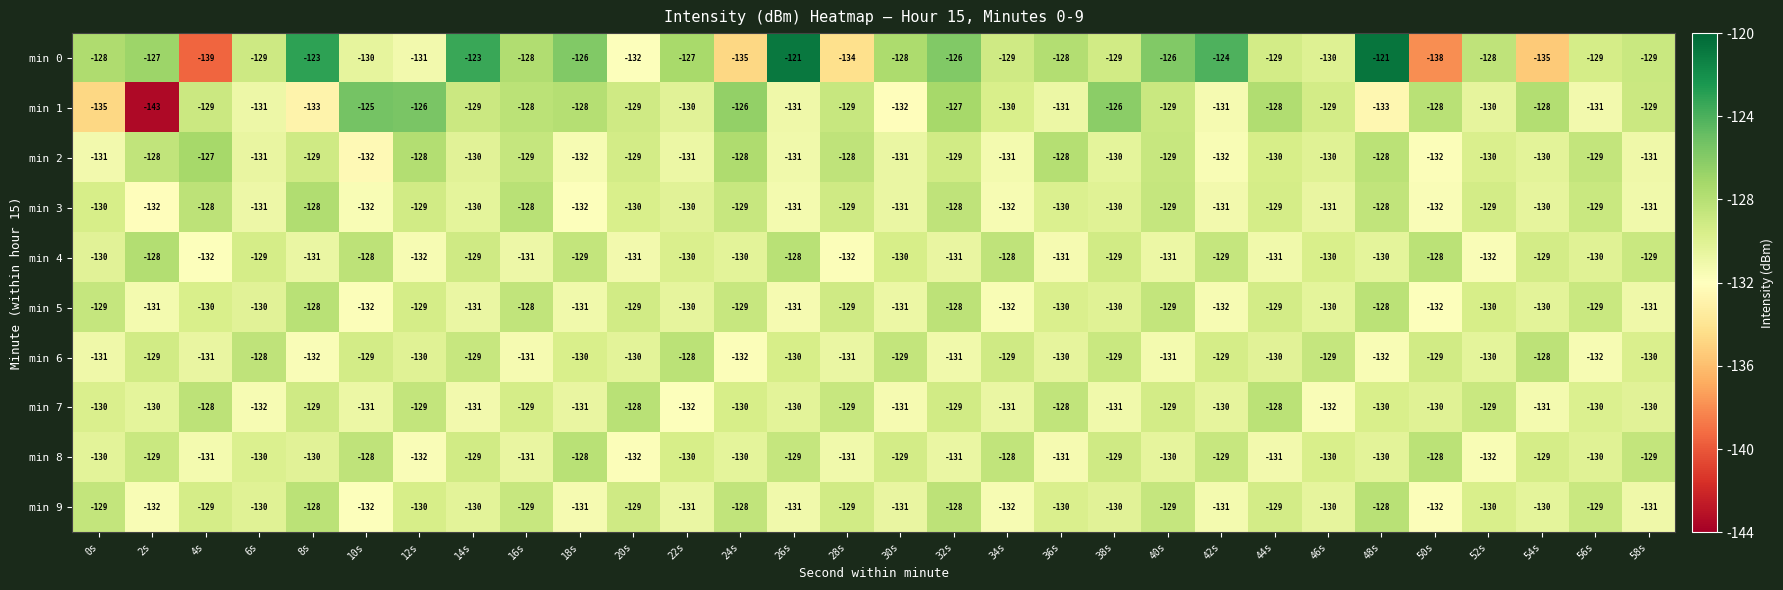

What is the maximum value shown in the chart?

-121